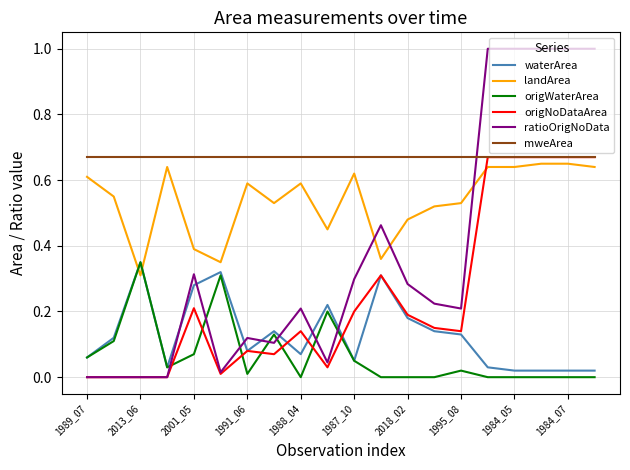

Which series ends up on top after the final intersection of waterArea and landArea?

landArea